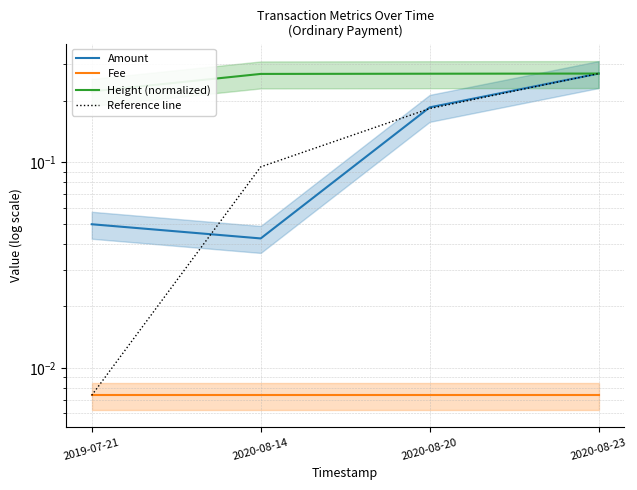

Which series ends up on top after the final intersection of Amount and Reference line?

Amount